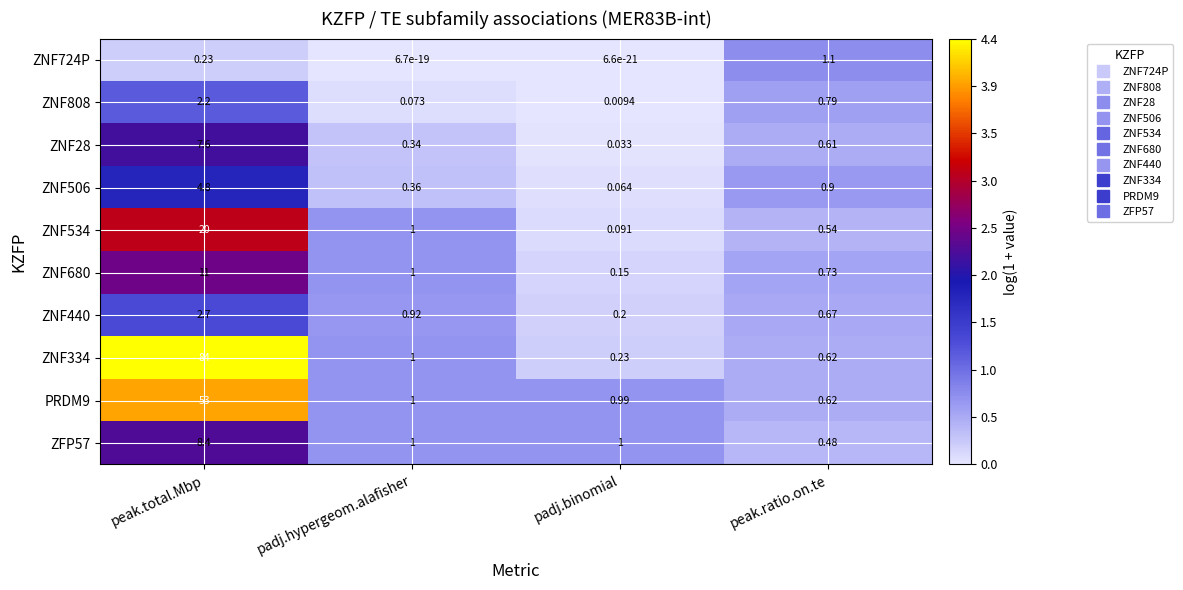

At which category is the sum across all series the highest?

peak.total.Mbp